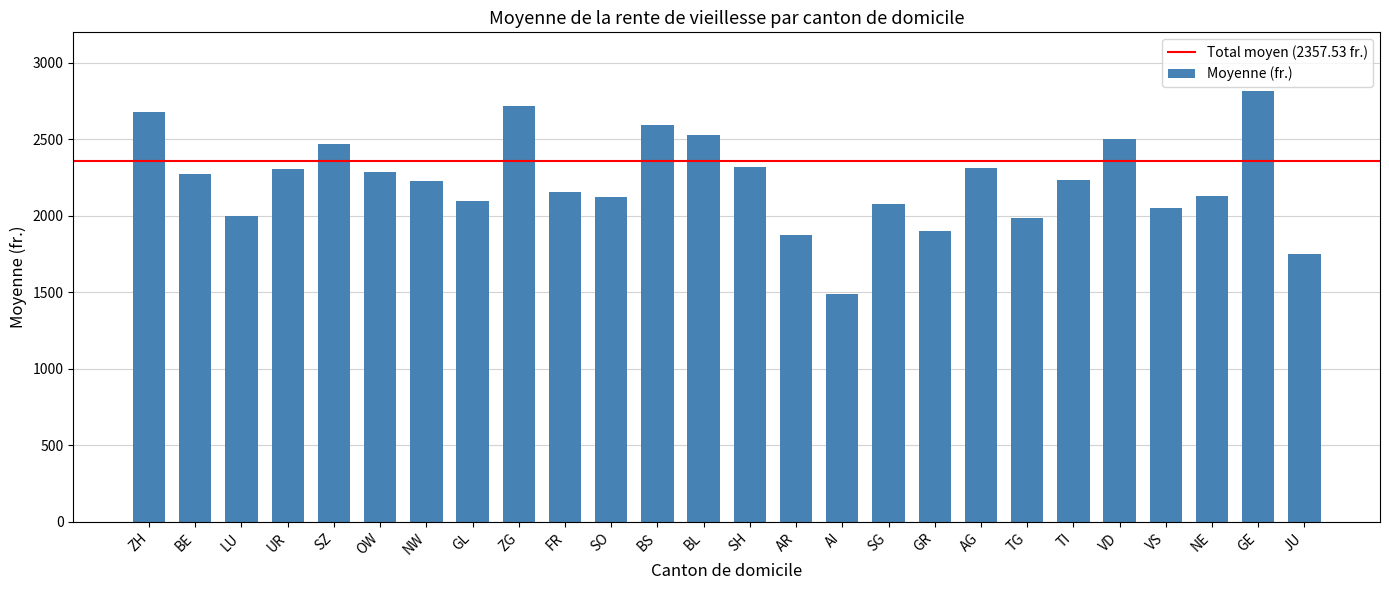

Read the value at VD.

2506.1